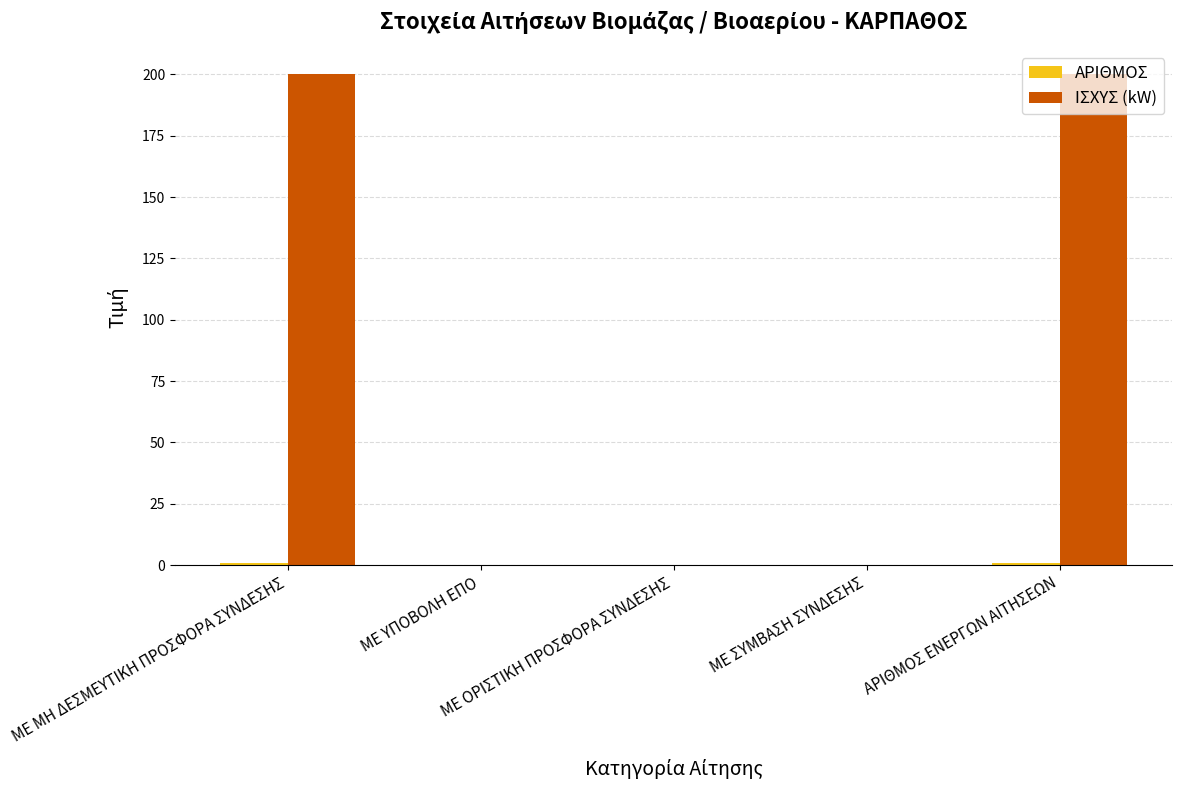

Is it true that ΙΣΧΥΣ (kW) equals 0 at ΜΕ ΣΥΜΒΑΣΗ ΣΥΝΔΕΣΗΣ?

True